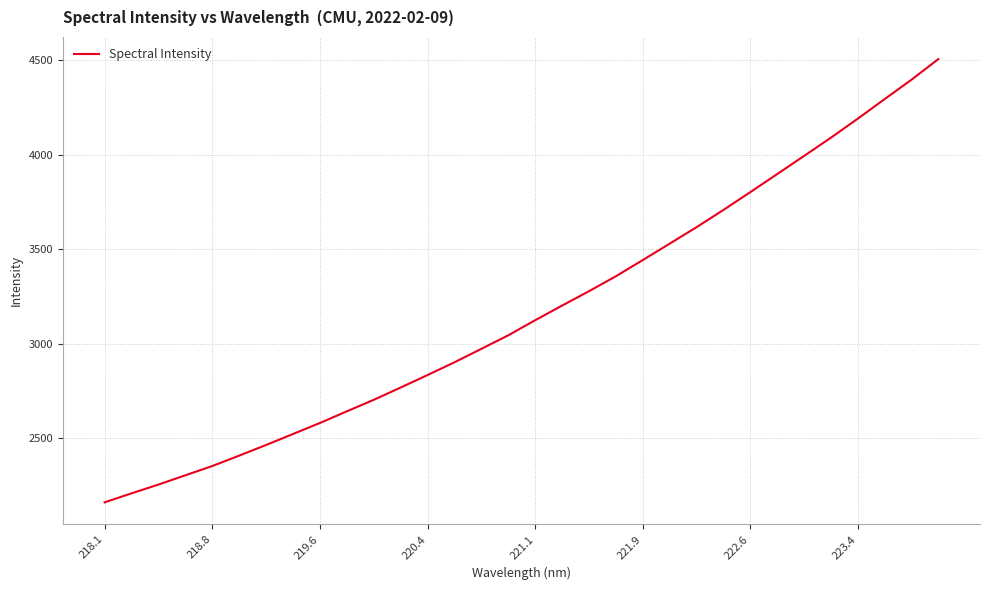

What is the difference between the maximum and minimum values?

2346.1